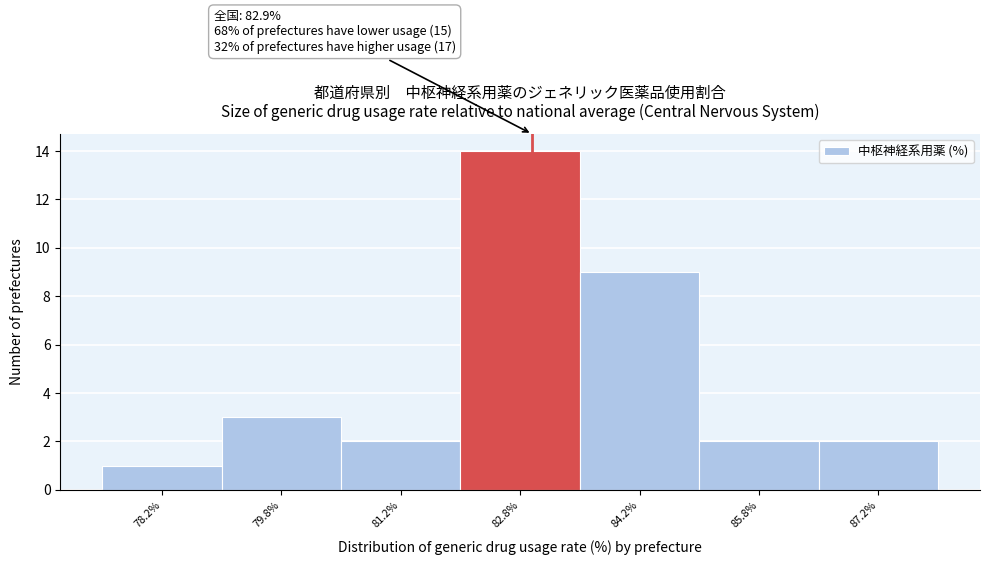

Over which range of the x-axis is the bar tallest?

82.0 to 83.5